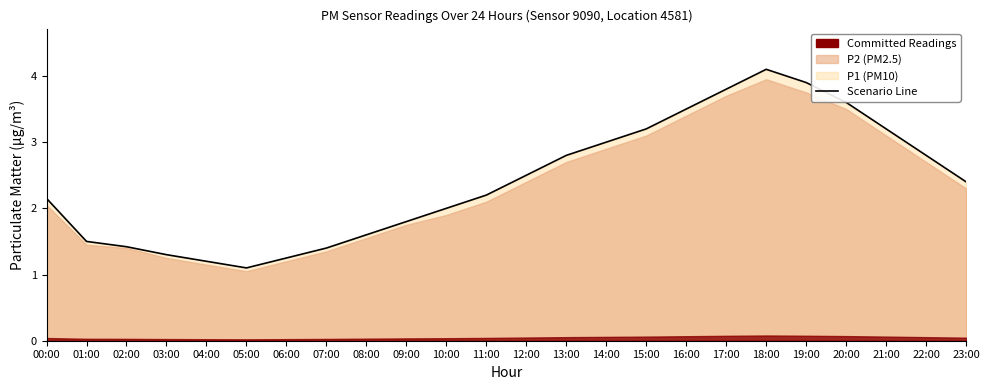

Rank the categories by value from highest to lowest.

18:00, 19:00, 17:00, 20:00, 16:00, 15:00, 21:00, 14:00, 13:00, 22:00, 12:00, 23:00, 11:00, 00:00, 10:00, 09:00, 08:00, 01:00, 02:00, 07:00, 03:00, 06:00, 04:00, 05:00